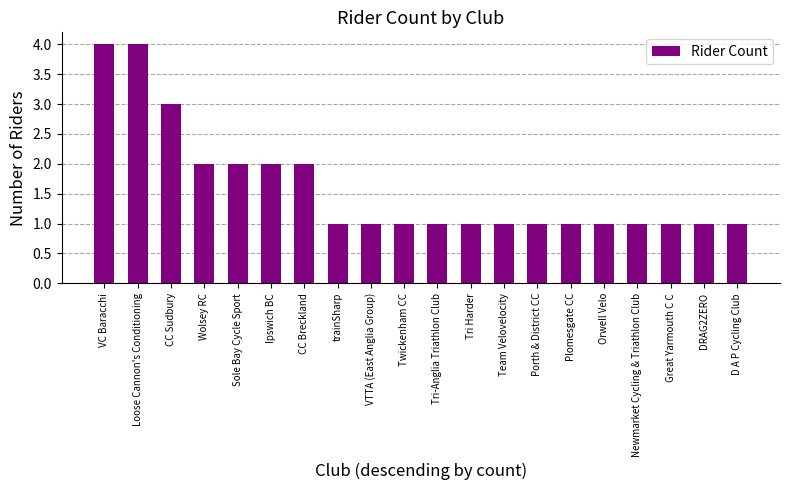

What is the minimum value shown in the chart?

1